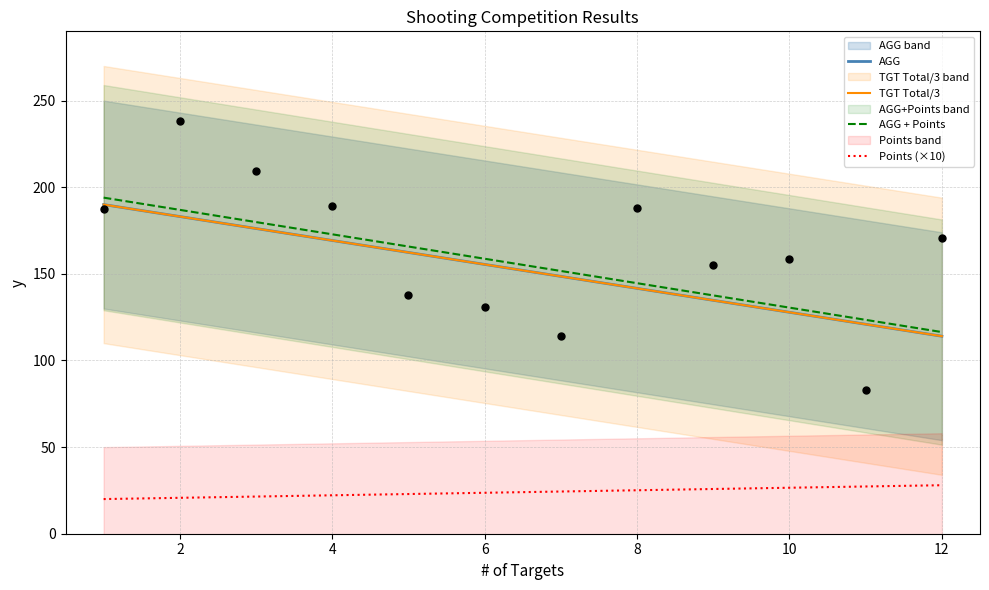

Which series has the largest total across all categories?

AGG + Points